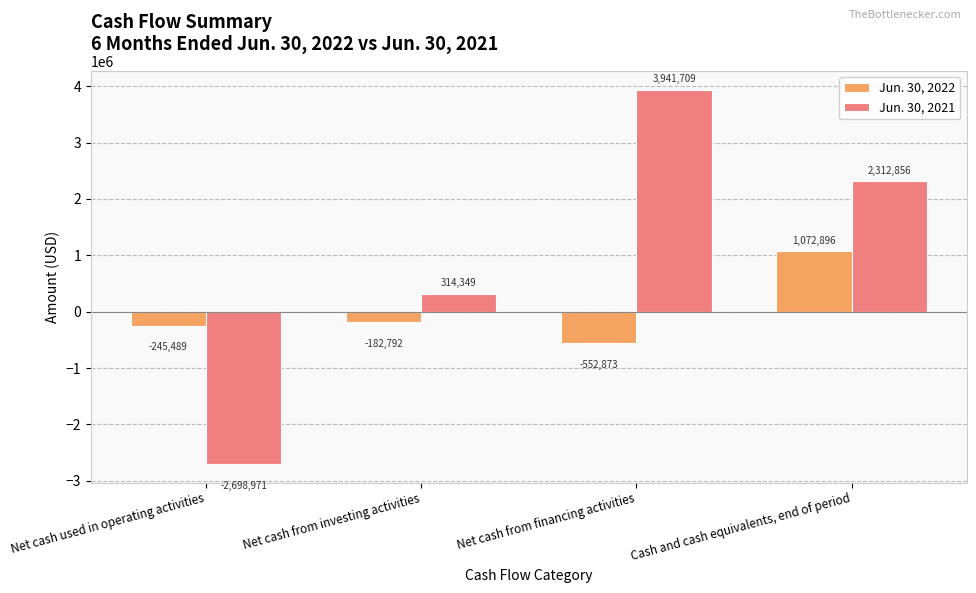

Are the bars horizontal?

No